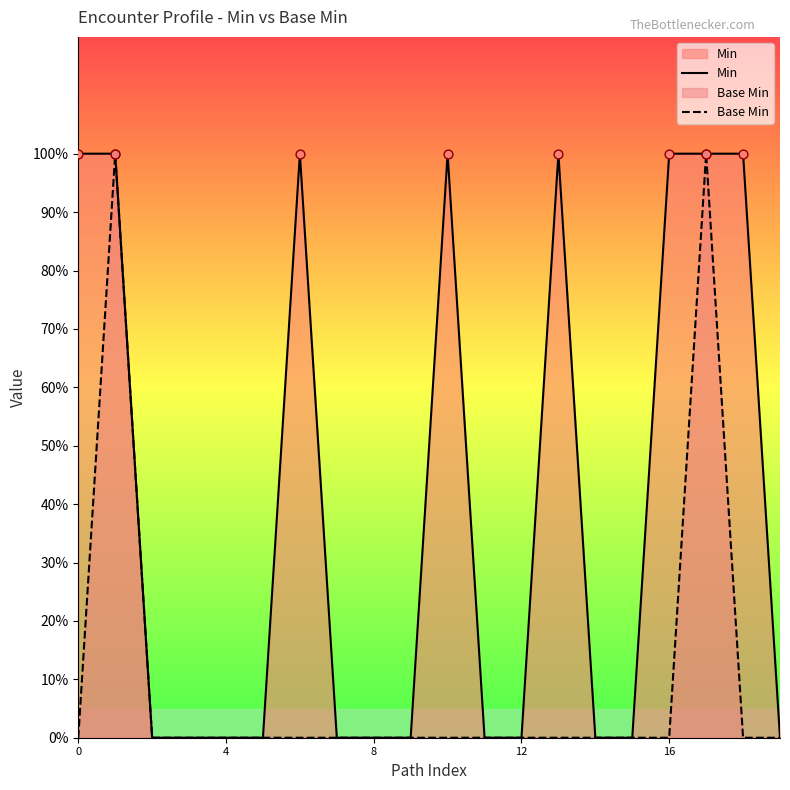

Which series has the widest spread of Y values?

Min